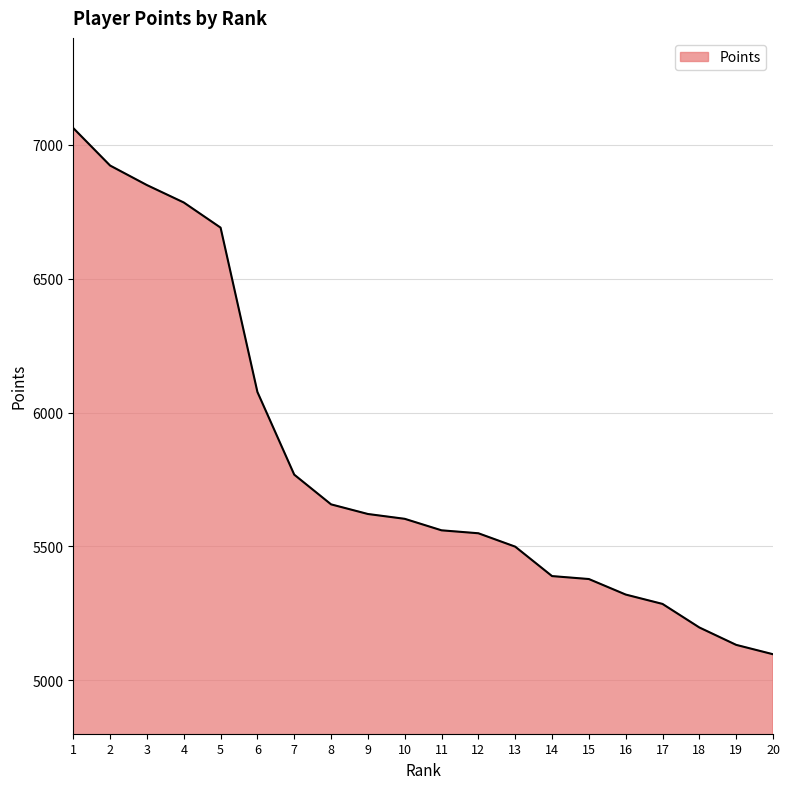

Between 6 and 13, which is larger?

6